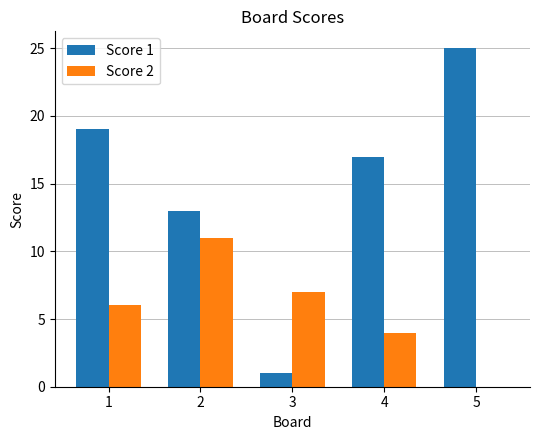

How many values in Score 2 are above zero?

4